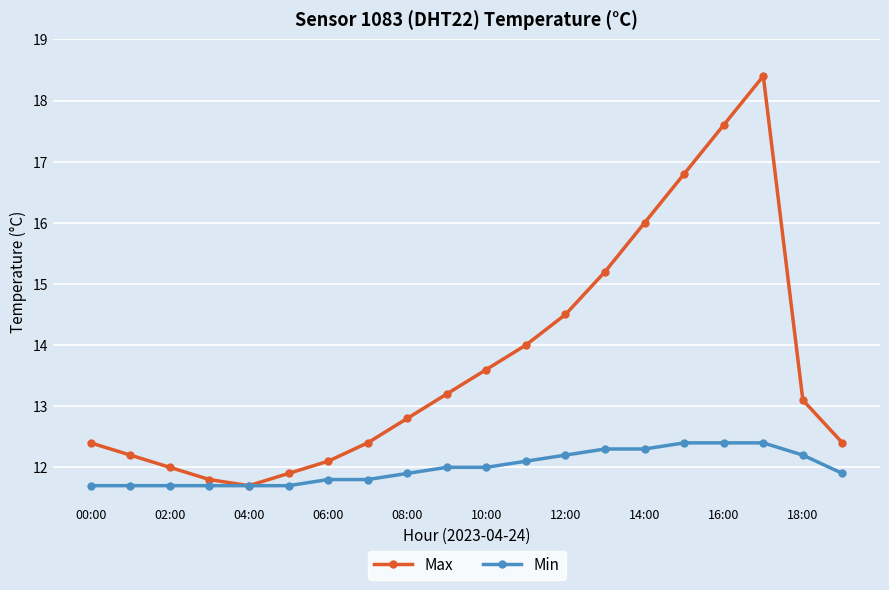

What is the maximum value for Min?

12.4